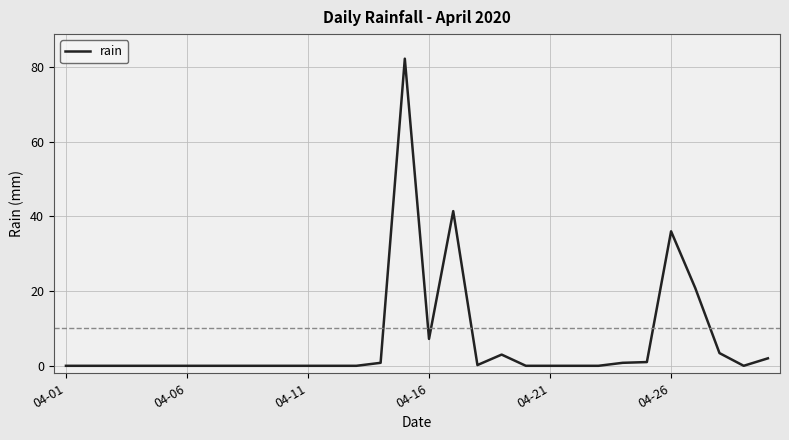

What is the difference between the maximum and minimum values?

82.2